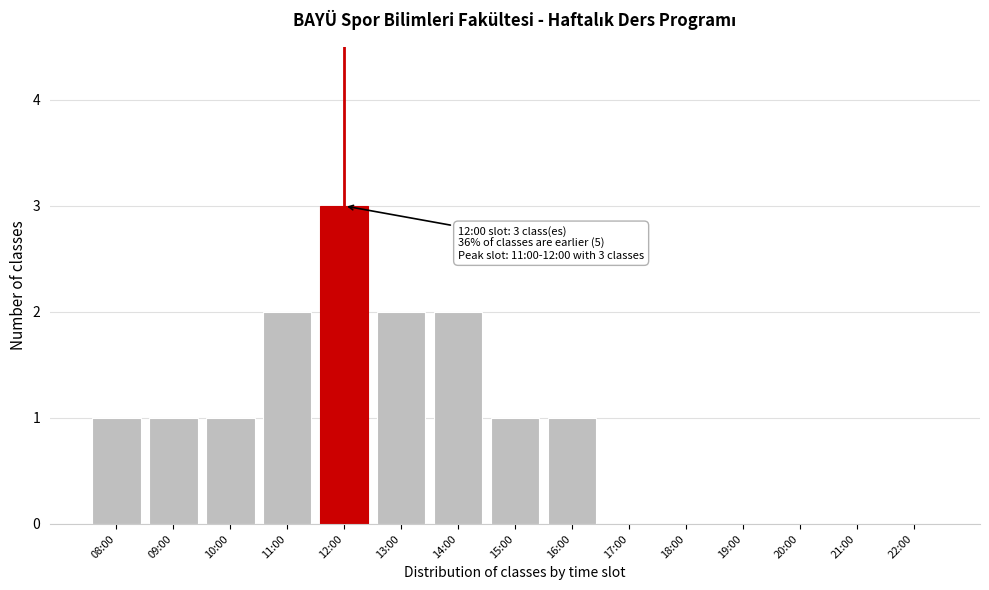

Reading left to right, list all the values displayed in this chart.

08:00=1	09:00=1	10:00=1	11:00=2	12:00=3	13:00=2	14:00=2	15:00=1	16:00=1	17:00=0	18:00=0	19:00=0	20:00=0	21:00=0	22:00=0